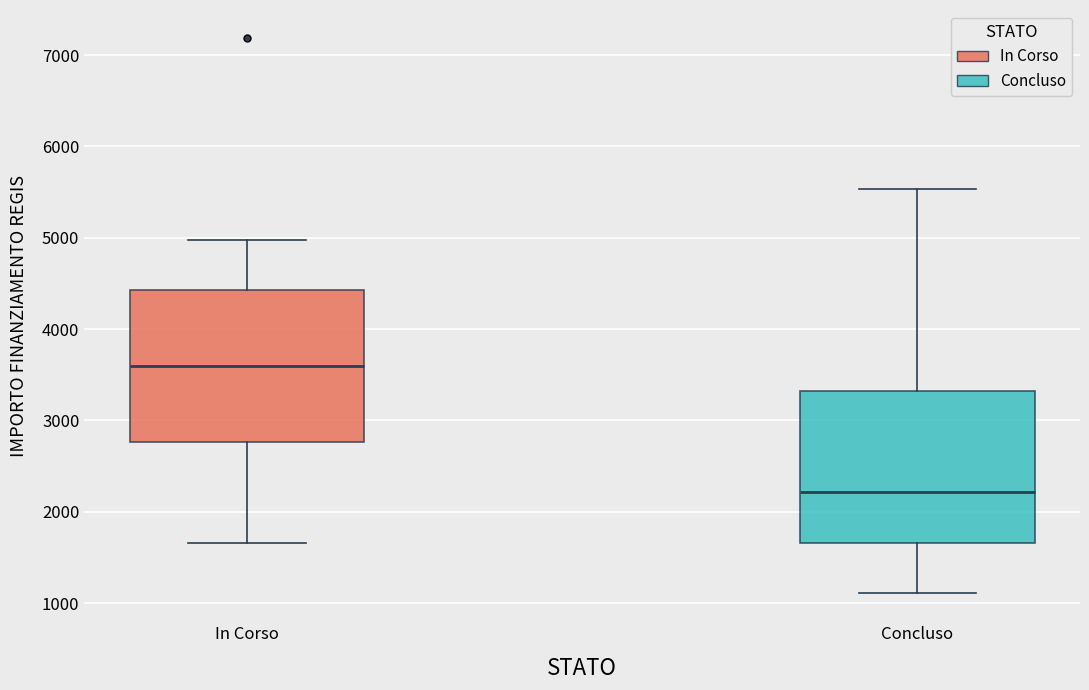

Which box's median line is the lowest?

Concluso